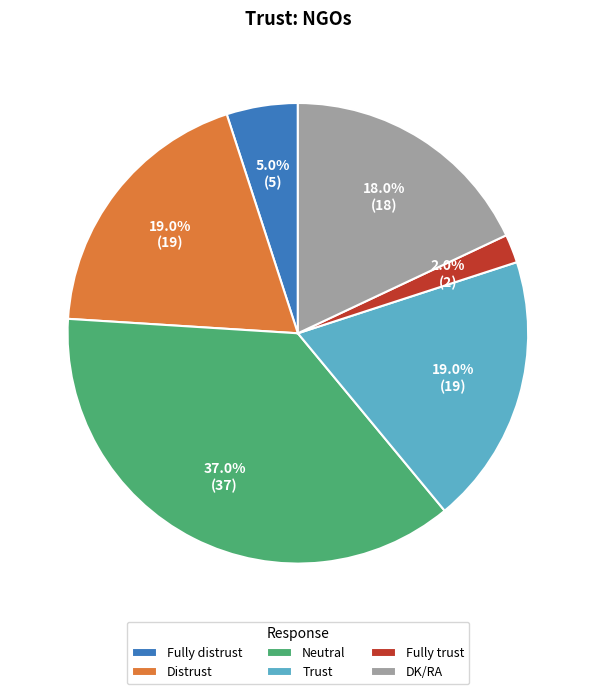

Which slice is the largest?

Neutral